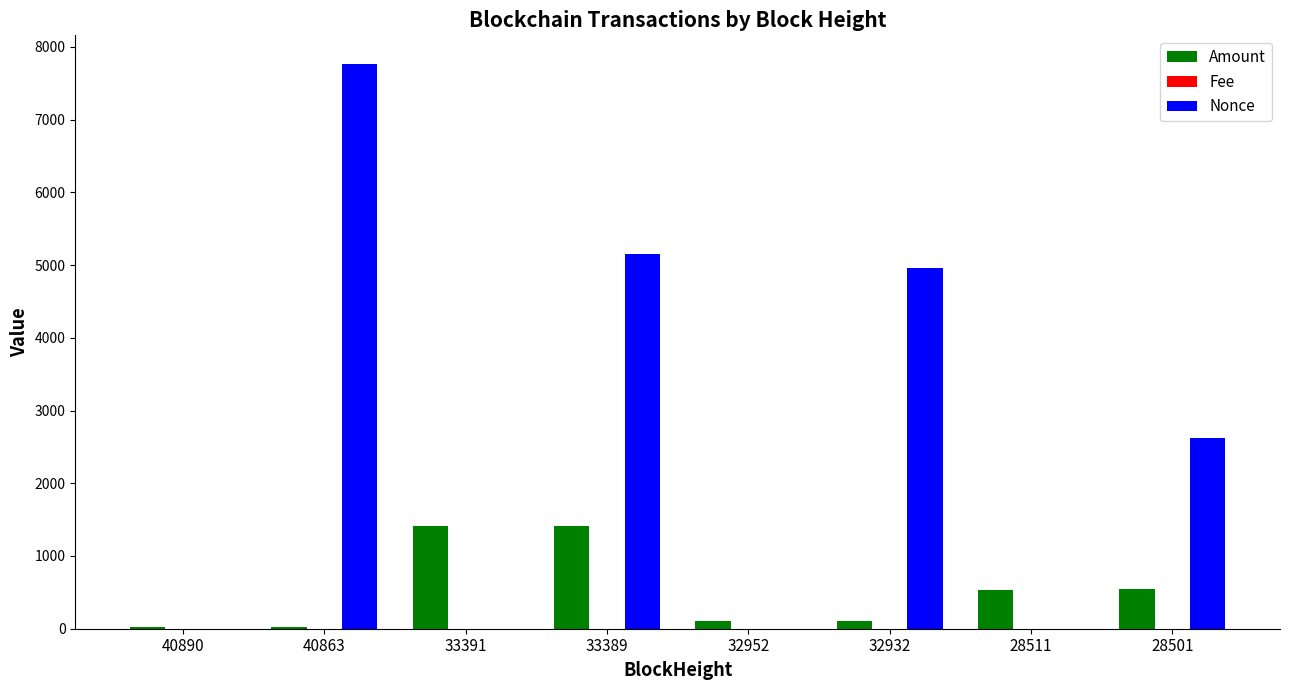

Are the bars horizontal?

No